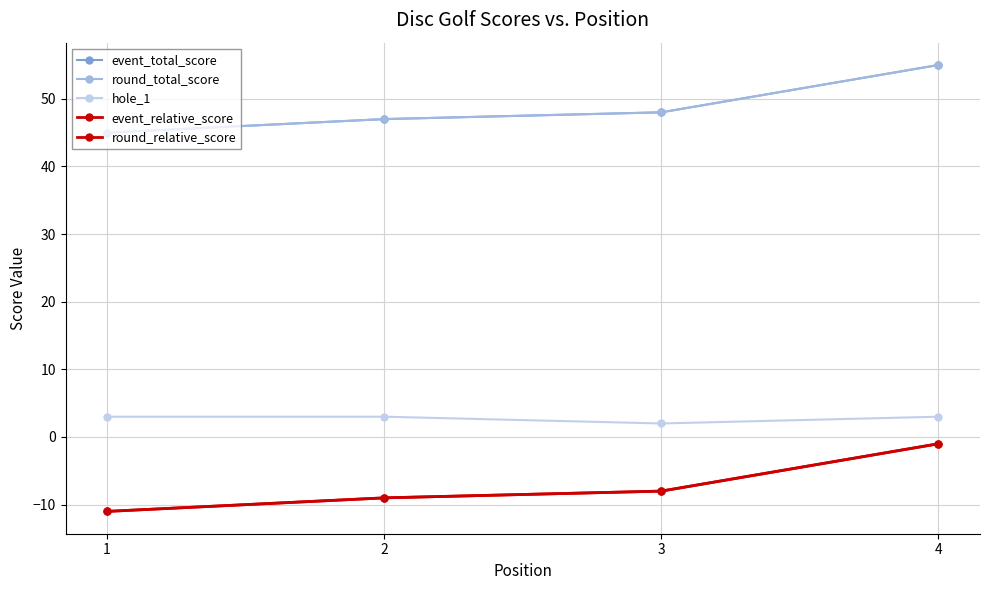

Is this an area chart (filled region under the line)?

No